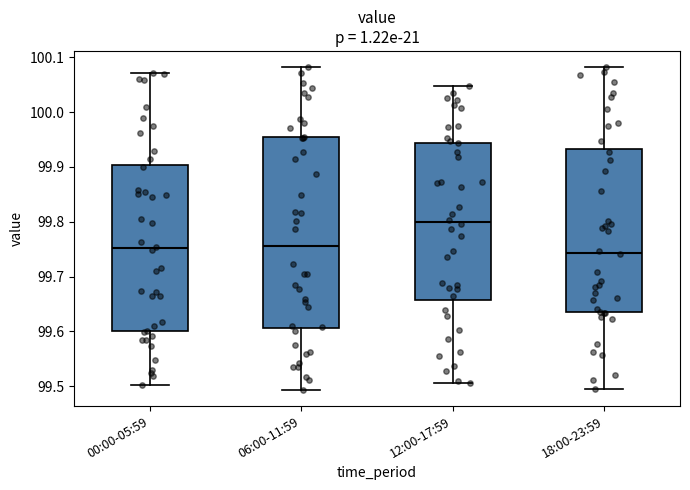

Reading left to right, transcribe this box plot: for each box, give where its median line is, the range the box spans, and where its two whiskers end, as read against the y-axis. The values are not printed on the chart, so give them approximately, as read against the axis.

00:00-05:59: median 99.75, box 99.60 to 99.90, whiskers 99.50 to 100.07
06:00-11:59: median 99.76, box 99.61 to 99.95, whiskers 99.49 to 100.08
12:00-17:59: median 99.80, box 99.66 to 99.94, whiskers 99.51 to 100.05
18:00-23:59: median 99.74, box 99.63 to 99.93, whiskers 99.49 to 100.08